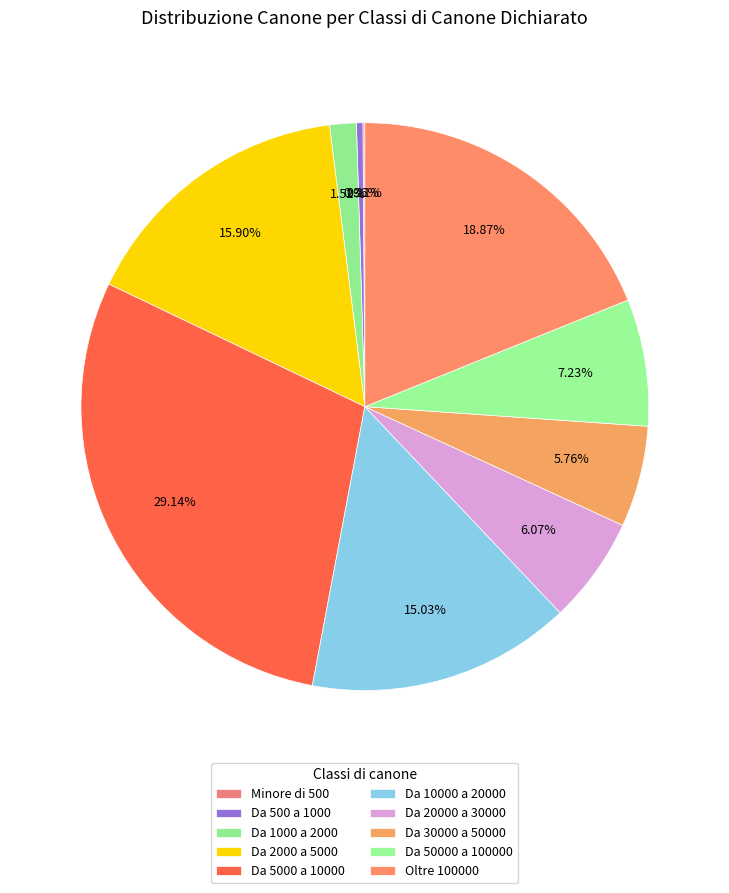

What is the smallest slice in the pie chart?

Minore di 500